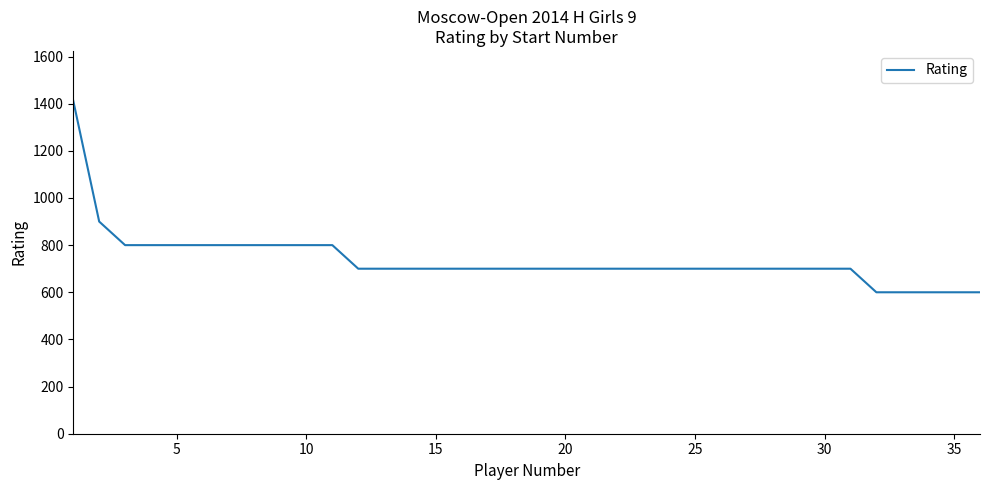

How many values are between 700 and 800?

29